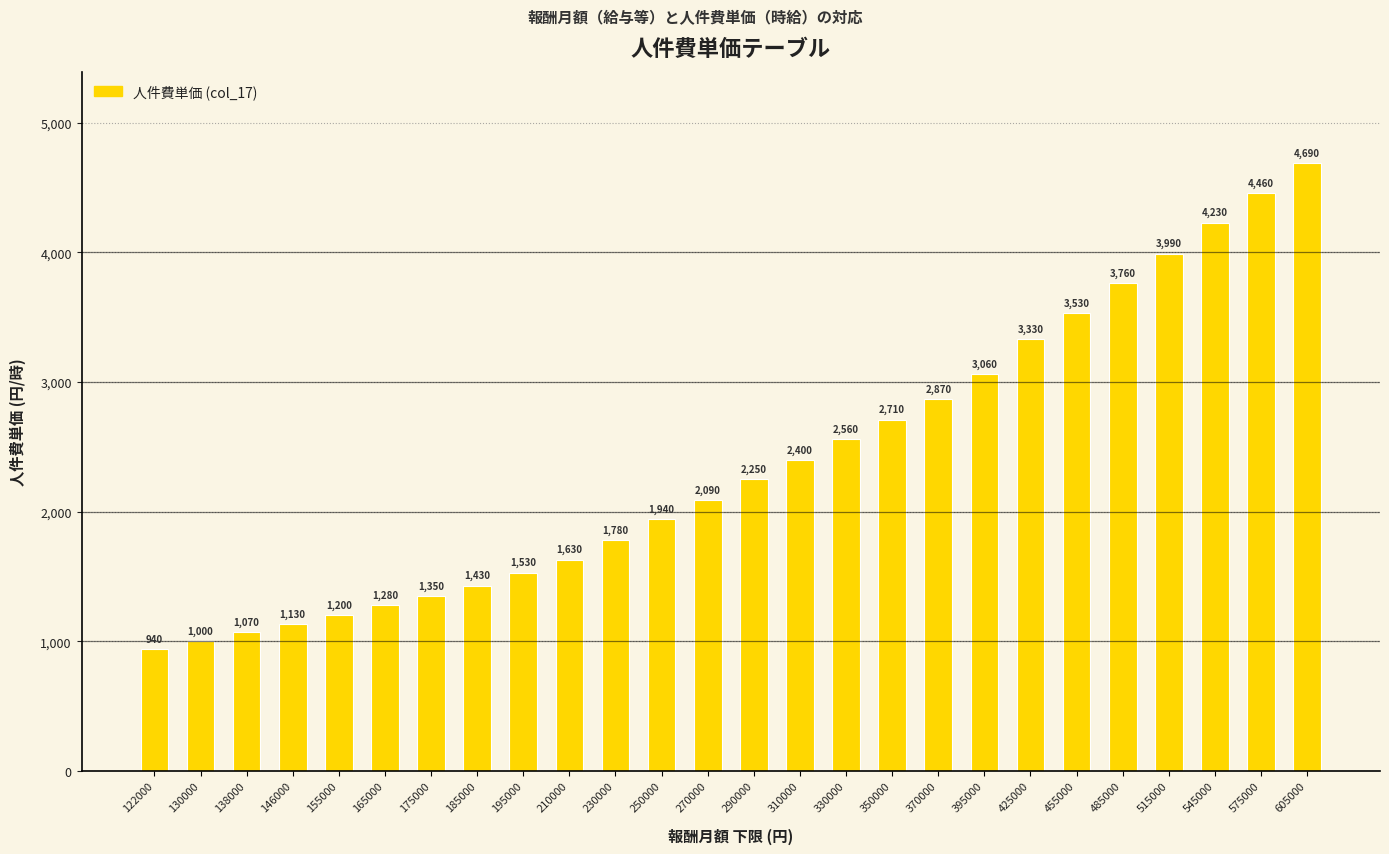

List the labels in order of value, largest first.

605000, 575000, 545000, 515000, 485000, 455000, 425000, 395000, 370000, 350000, 330000, 310000, 290000, 270000, 250000, 230000, 210000, 195000, 185000, 175000, 165000, 155000, 146000, 138000, 130000, 122000